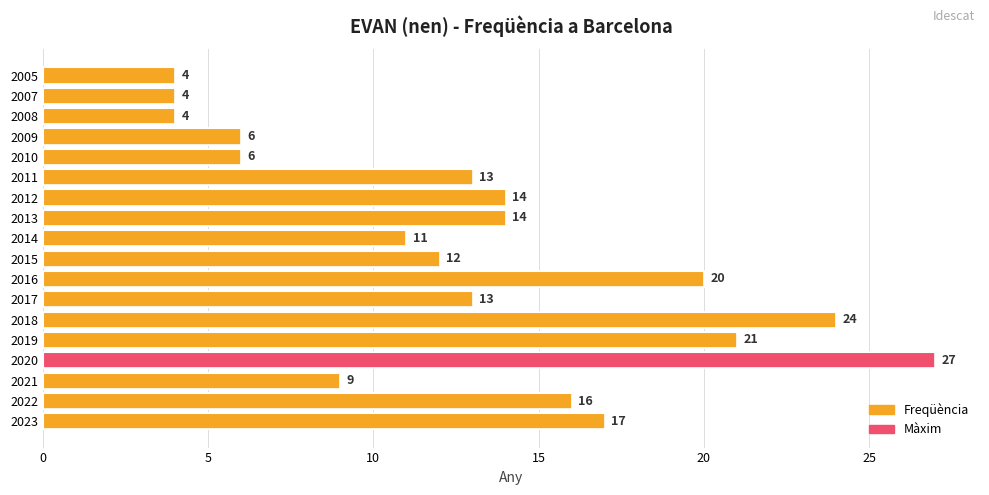

What value does the data have at 2009?

6